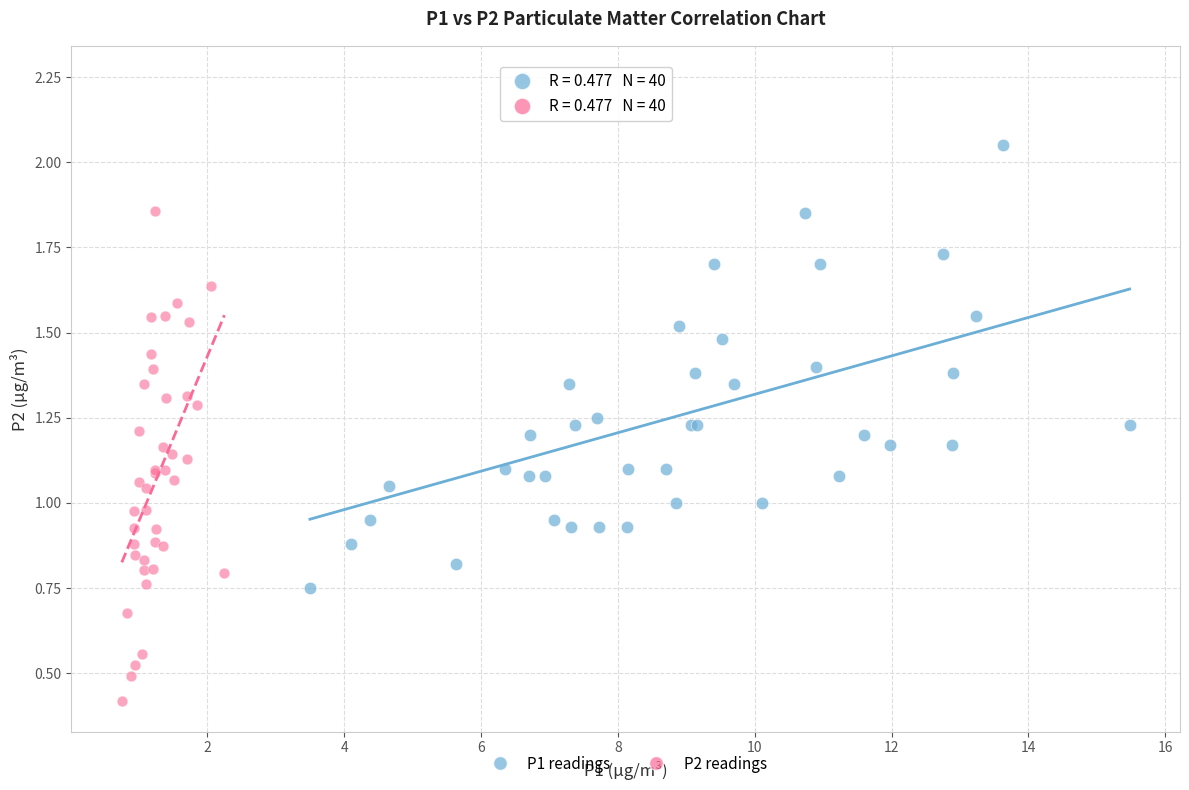

Which series reaches the maximum Y coordinate?

P1 readings